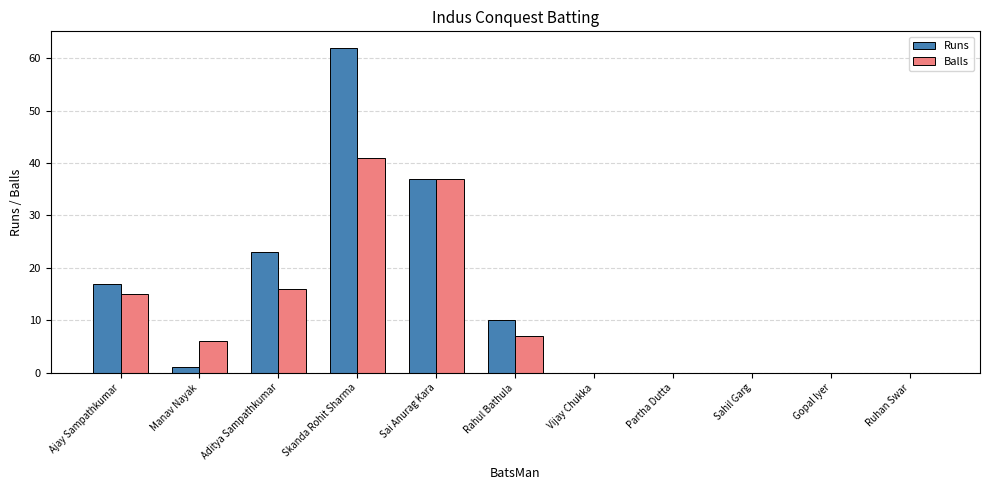

Count the number of data series in this chart.

2